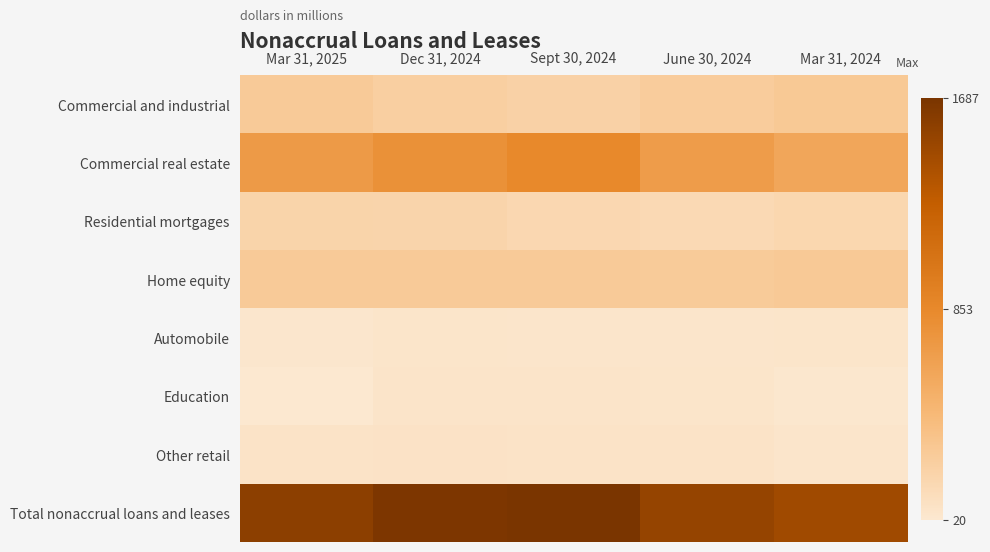

What is the difference between the highest and lowest values at June 30, 2024?

1483